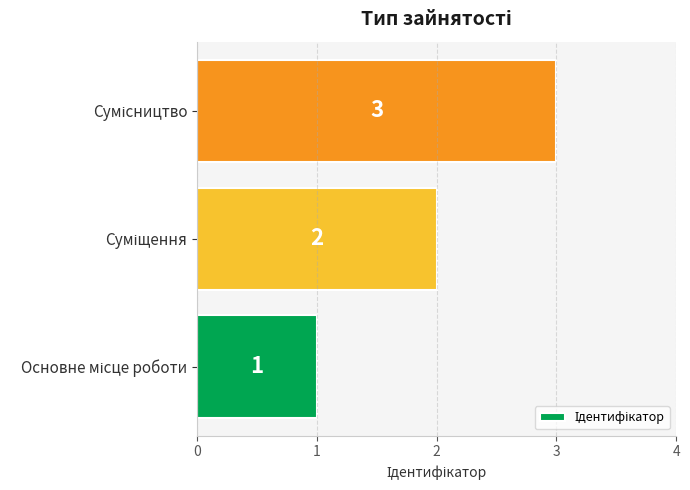

How many values are between 1 and 3?

3